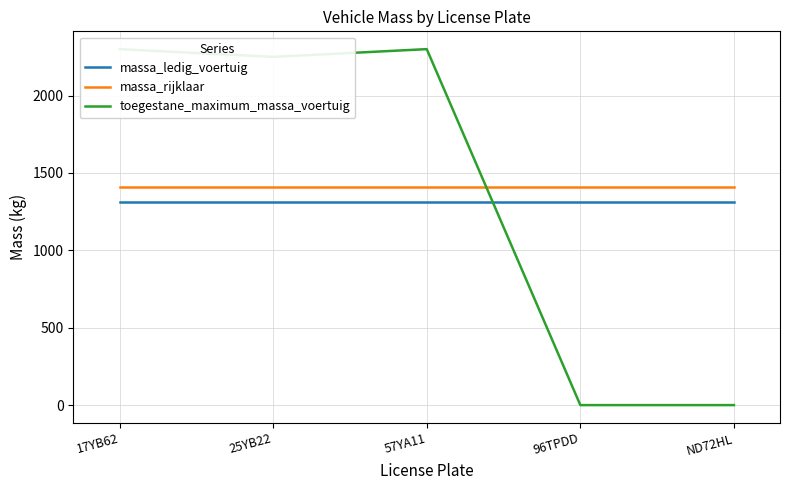

How many lines are shown in the chart?

3